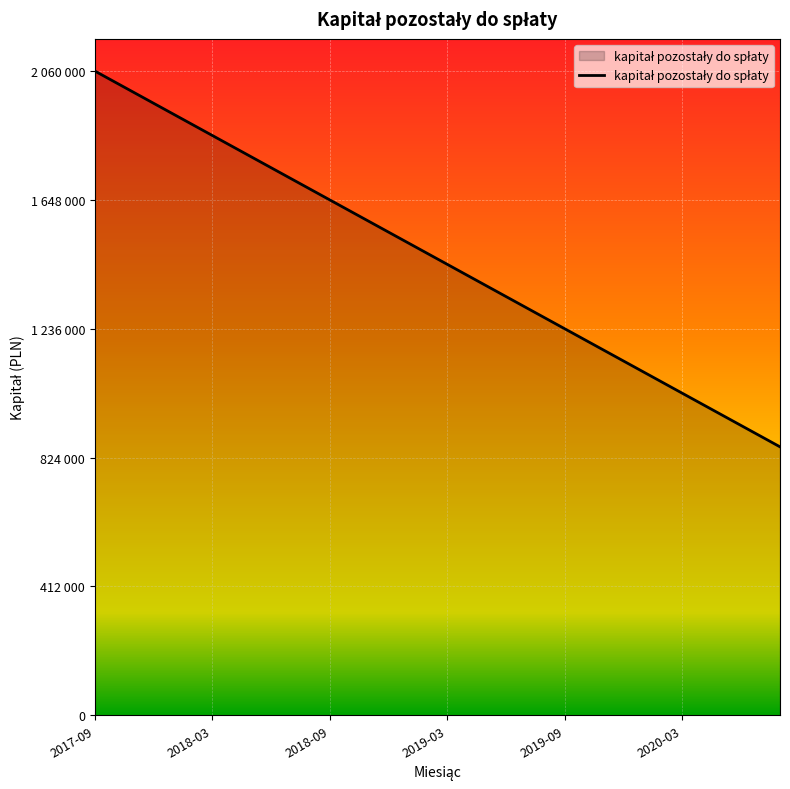

What is the sum of all values?

52529995.1